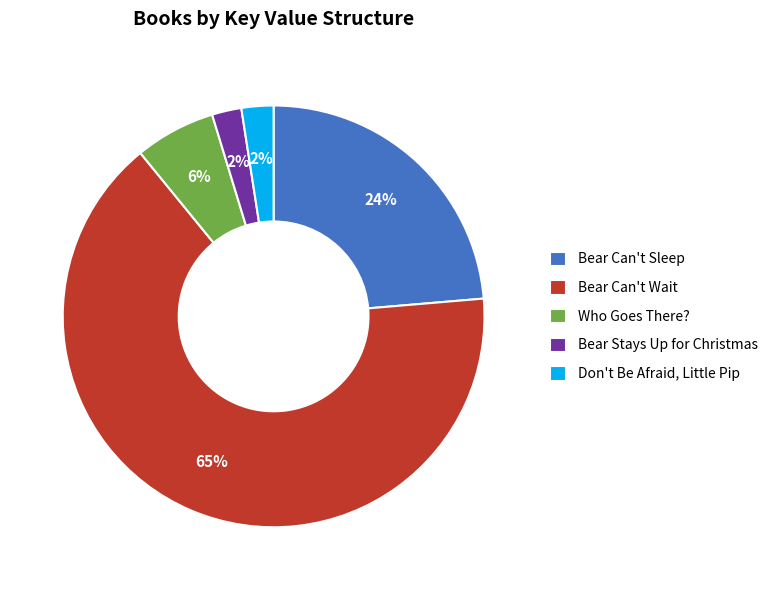

What is the largest slice in the pie chart?

Bear Can't Wait